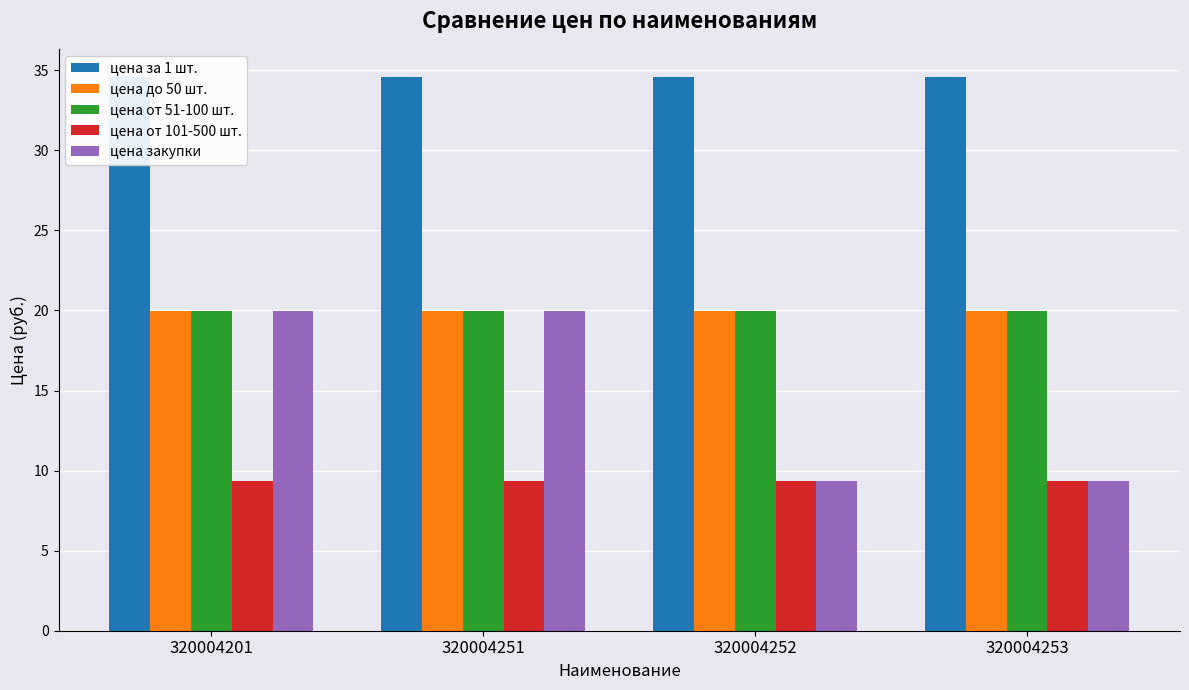

True or false: цена от 101-500 шт. has a value of 3.5 at 320004251.

False